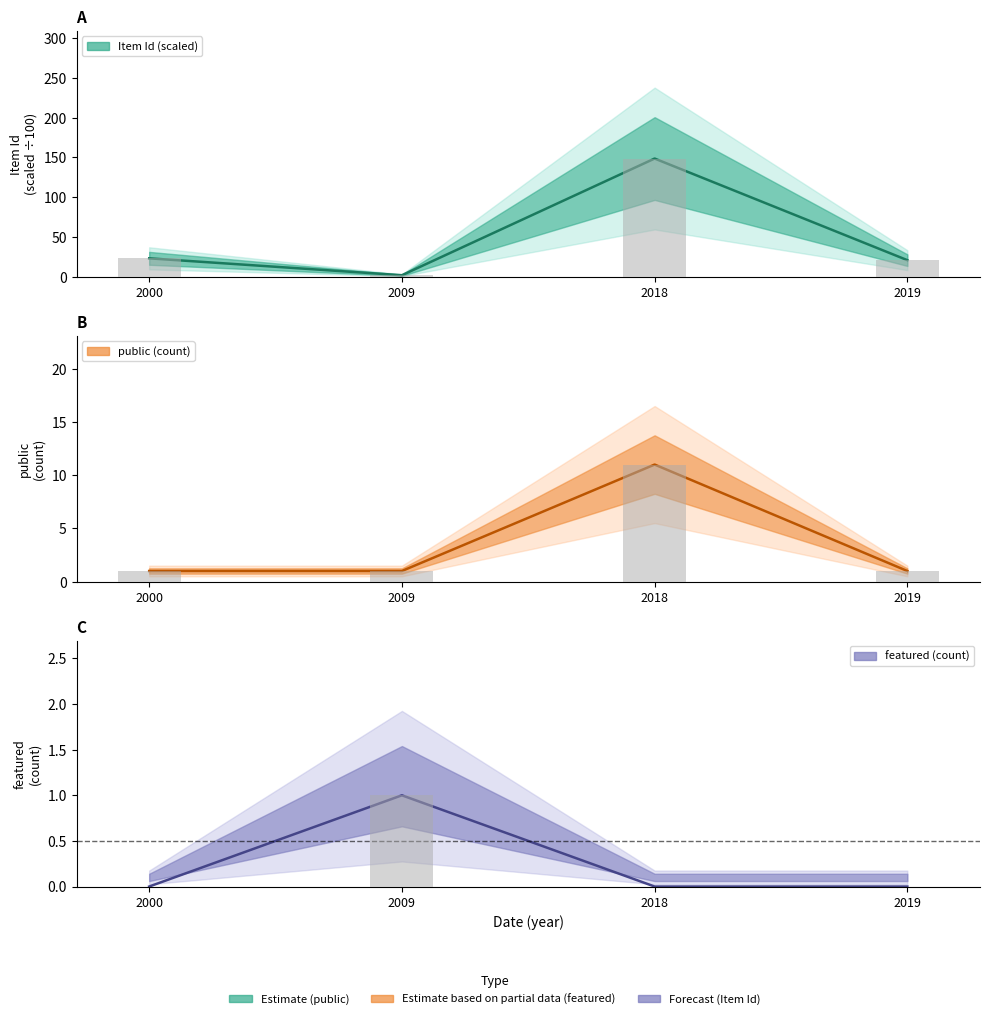

The value at 2009 is 1.9. True or false?

True